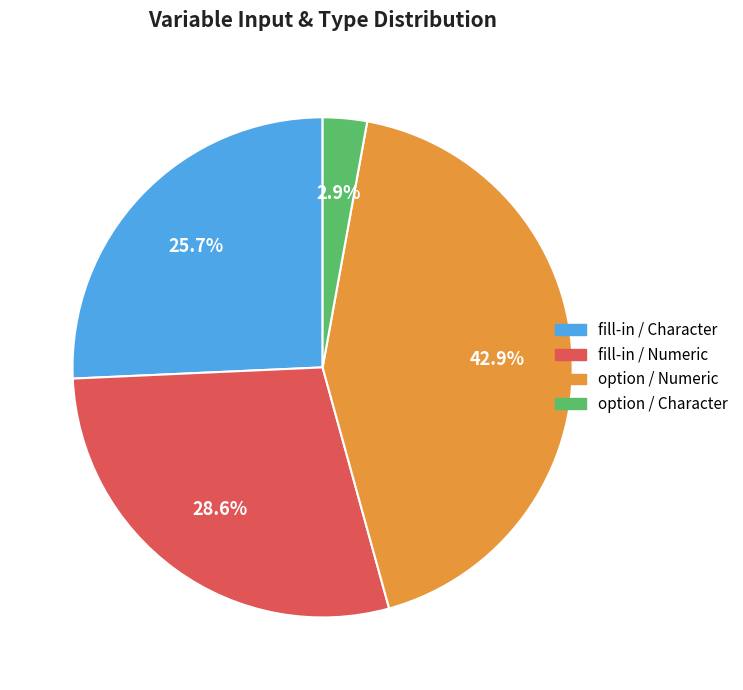

Is there any slice that represents more than half of the pie?

No